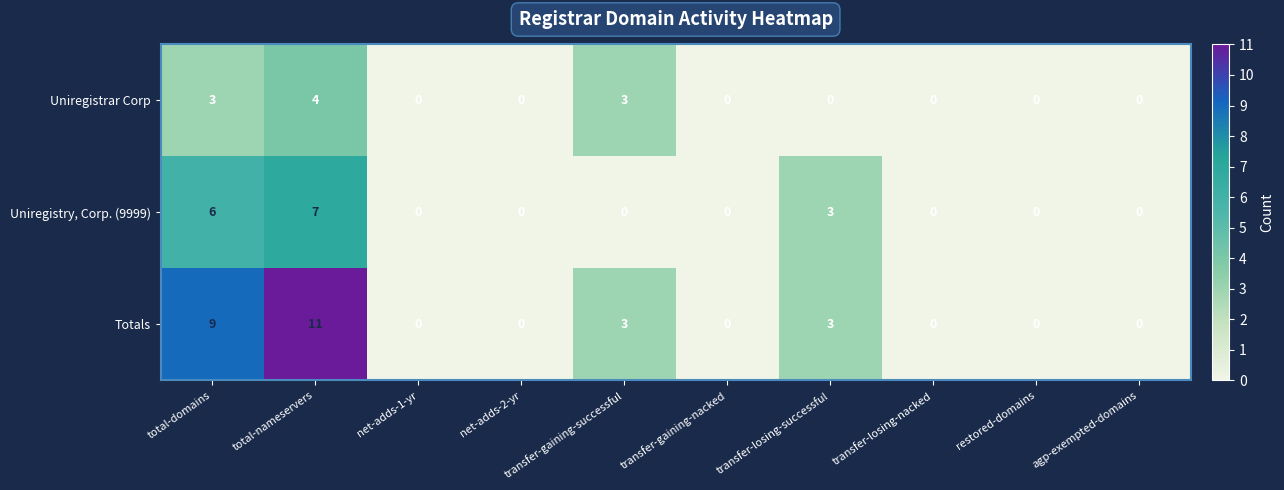

List the series in order of their overall mean, highest first.

Totals, Uniregistry, Corp. (9999), Uniregistrar Corp